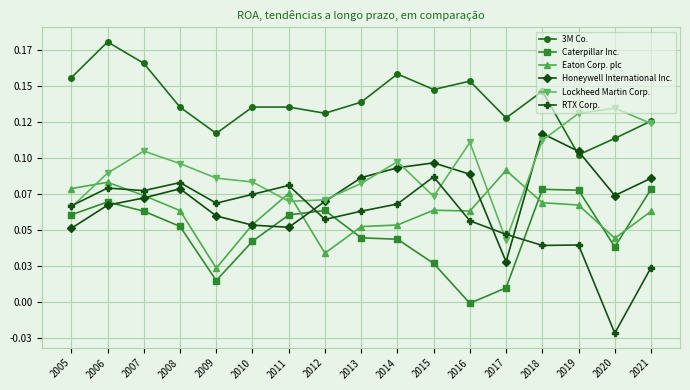

What is the average value of the RTX Corp. series?

0.1